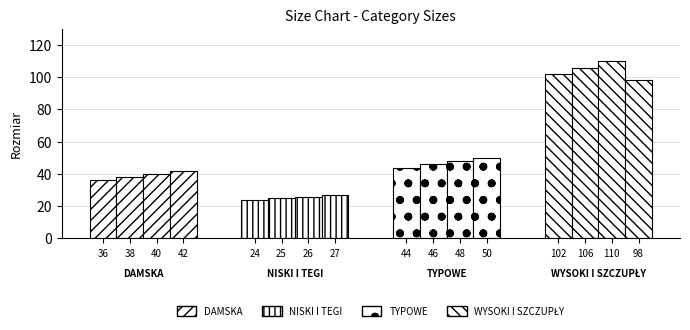

What is the difference between the maximum and minimum values in the TYPOWE series?

6